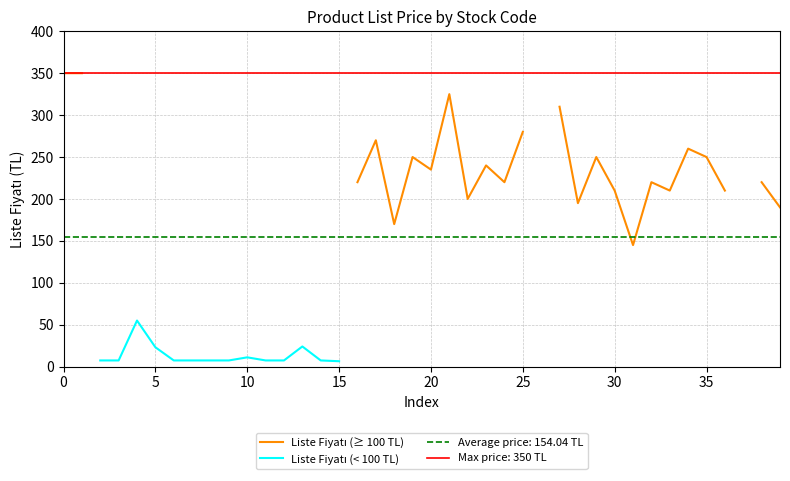

At which label is Liste Fiyatı (≥ 100 TL) closest to 247?

19